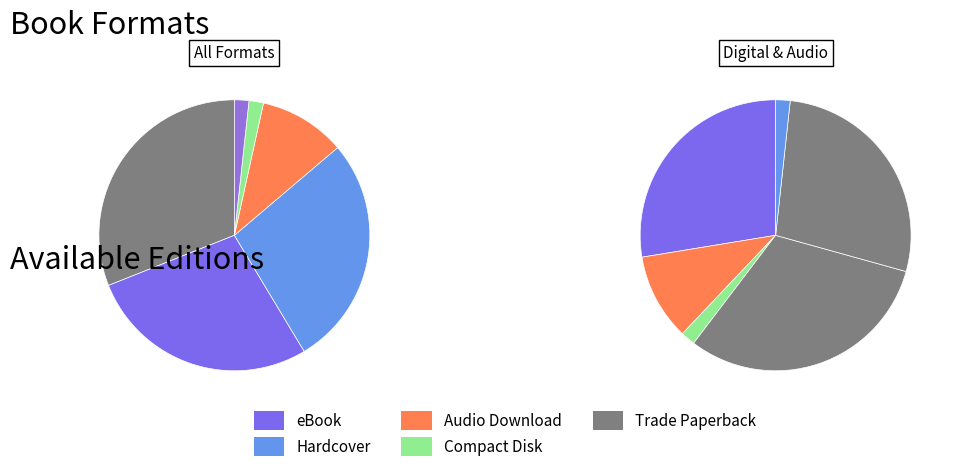

Between eBook and Trade Paperback, which is larger?

Trade Paperback